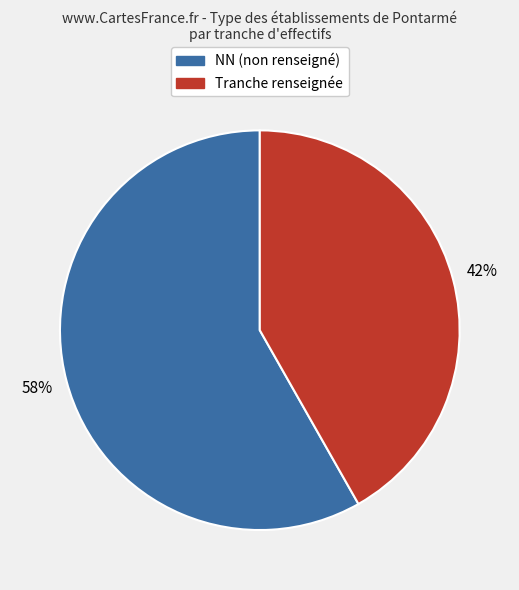

To the nearest percent, what is the difference between the largest and smallest slice percentages?

16%